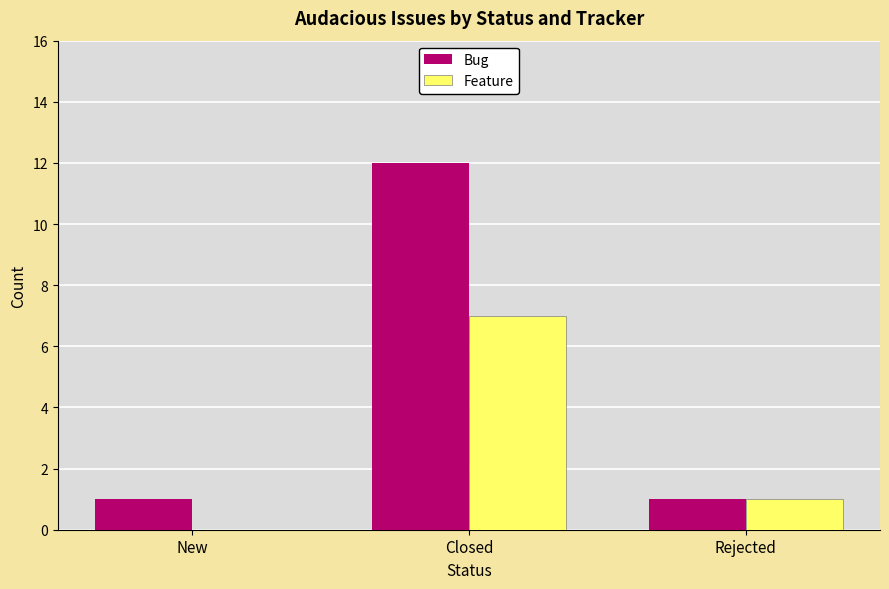

What value does the Feature series have at Closed?

7